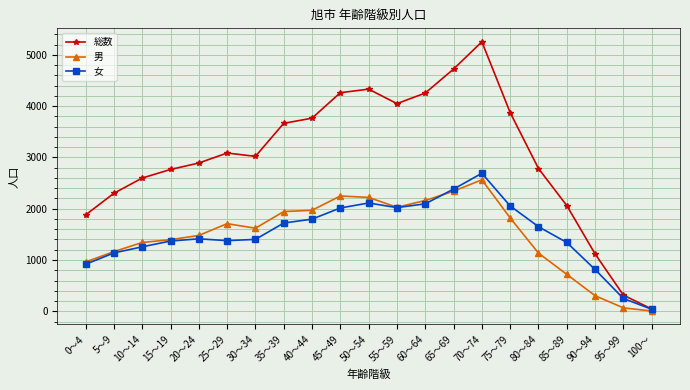

At which category is the sum across all series the highest?

70～74